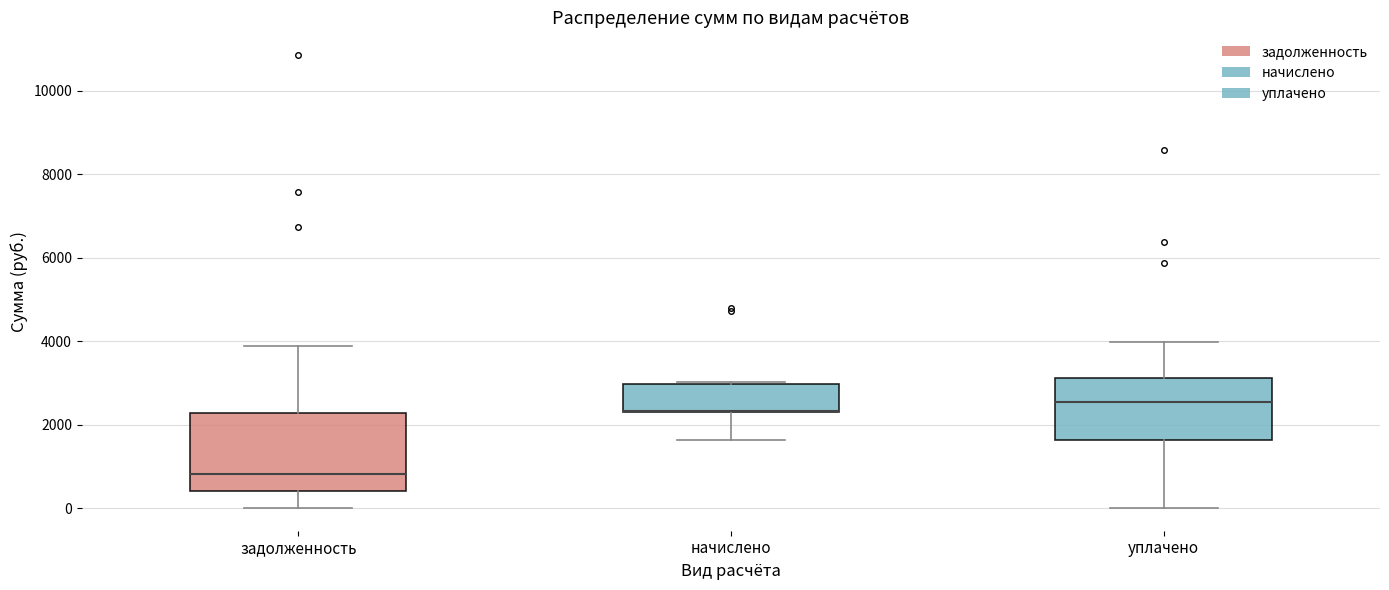

Reading left to right, read every box against the y-axis: the position of its median line, the range the box covers, and the ends of its whiskers. The values are not printed on the chart, so give them approximately, as read against the axis.

задолженность: median 800, box 400 to 2200, whiskers 0 to 3800
начислено: median 2400 (drawn on the box's lower edge), box 2200 to 3000, whiskers 1600 to 3000
уплачено: median 2600, box 1600 to 3200, whiskers 0 to 4000